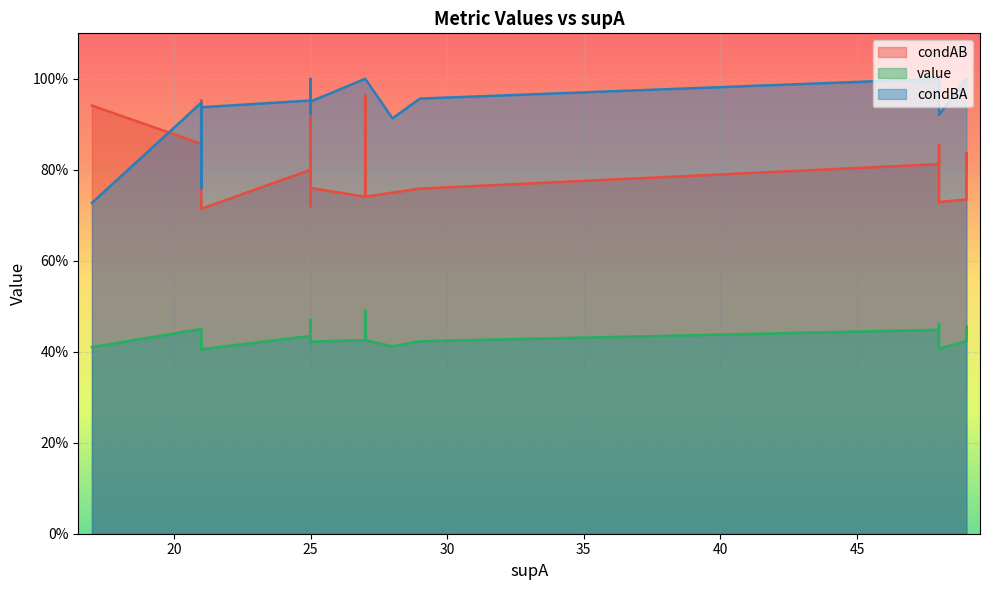

Rank the categories by condAB value from lowest to highest.

38, 39, 31, 37, 24, 25, 20, 21, 19, 34, 26, 27, 29, 16, 17, 14, 15, 18, 23, 11, 7, 8, 9, 10, 4, 5, 12, 13, 3, 6, 30, 32, 28, 33, 35, 36, 22, 2, 0, 1